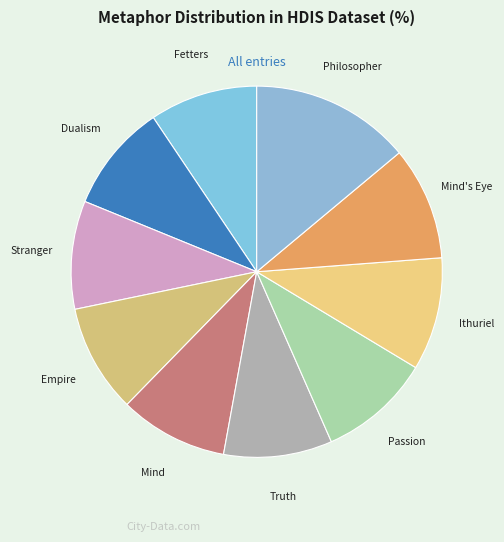

Does Mind's Eye represent more than half of the total?

No